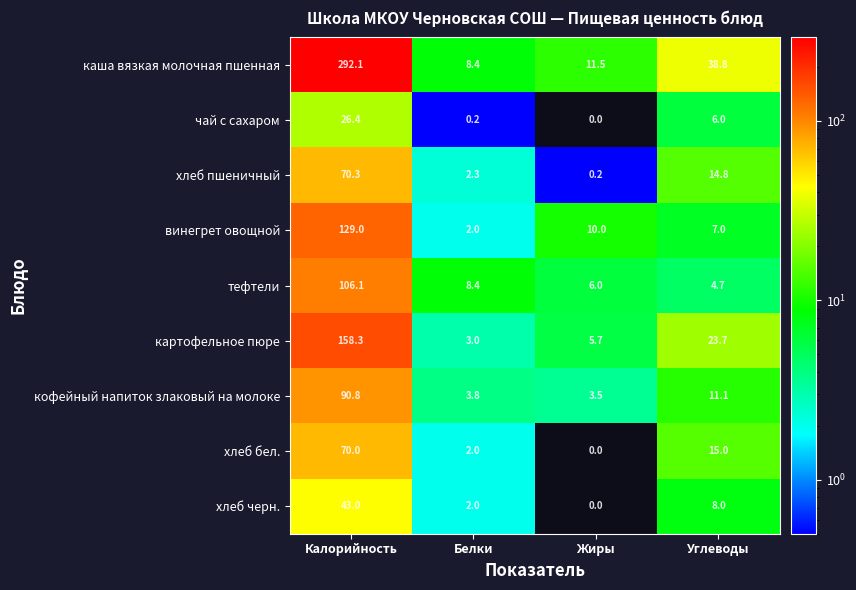

Where does the хлеб черн. series first go above 8?

Калорийность